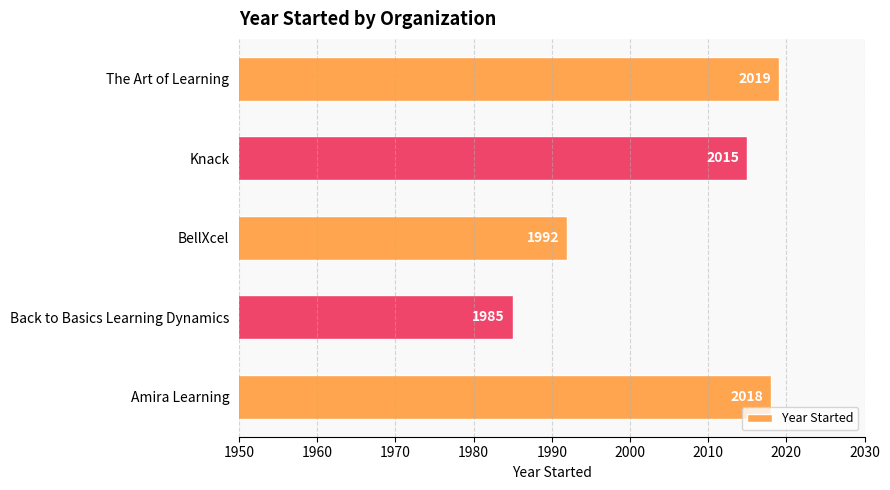

Which label corresponds to the smallest value in the chart?

Back to Basics Learning Dynamics